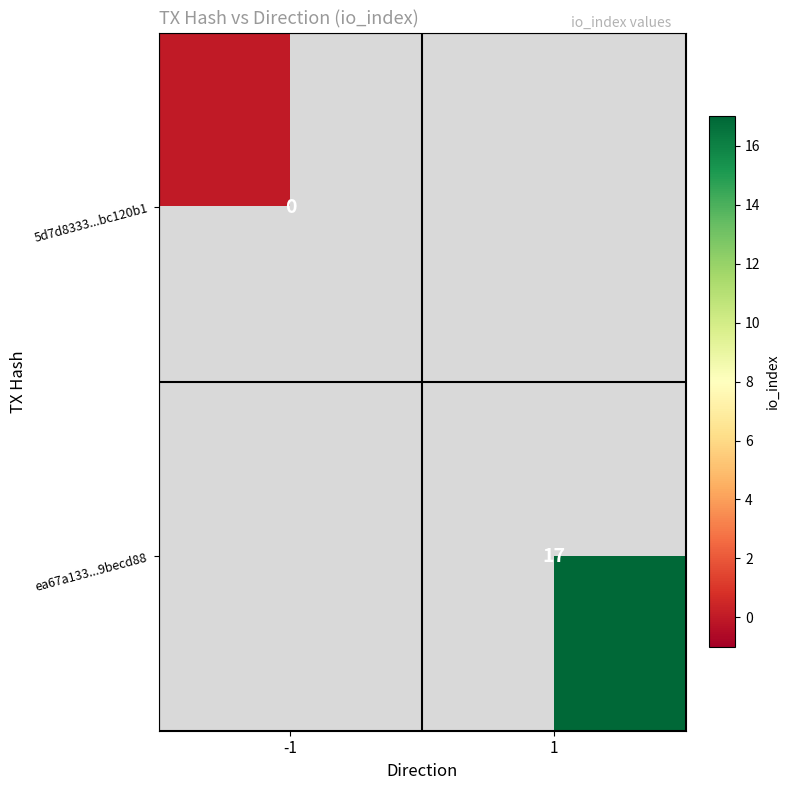

True or false: ea67a133...9becd88 has a value of 5 at 1.

False